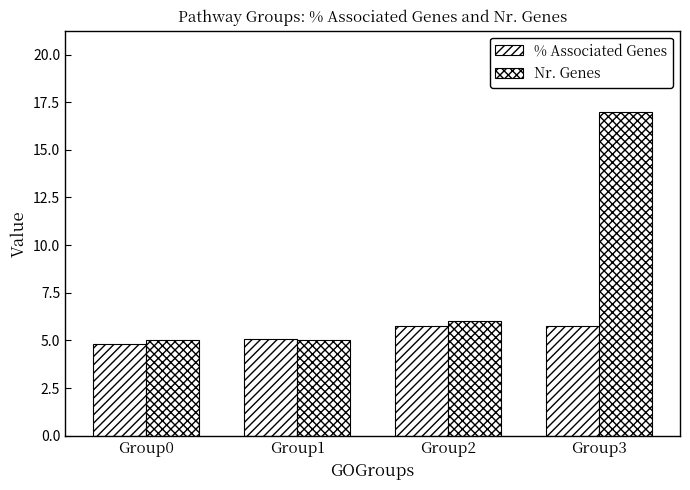

Does the chart contain stacked bars?

No